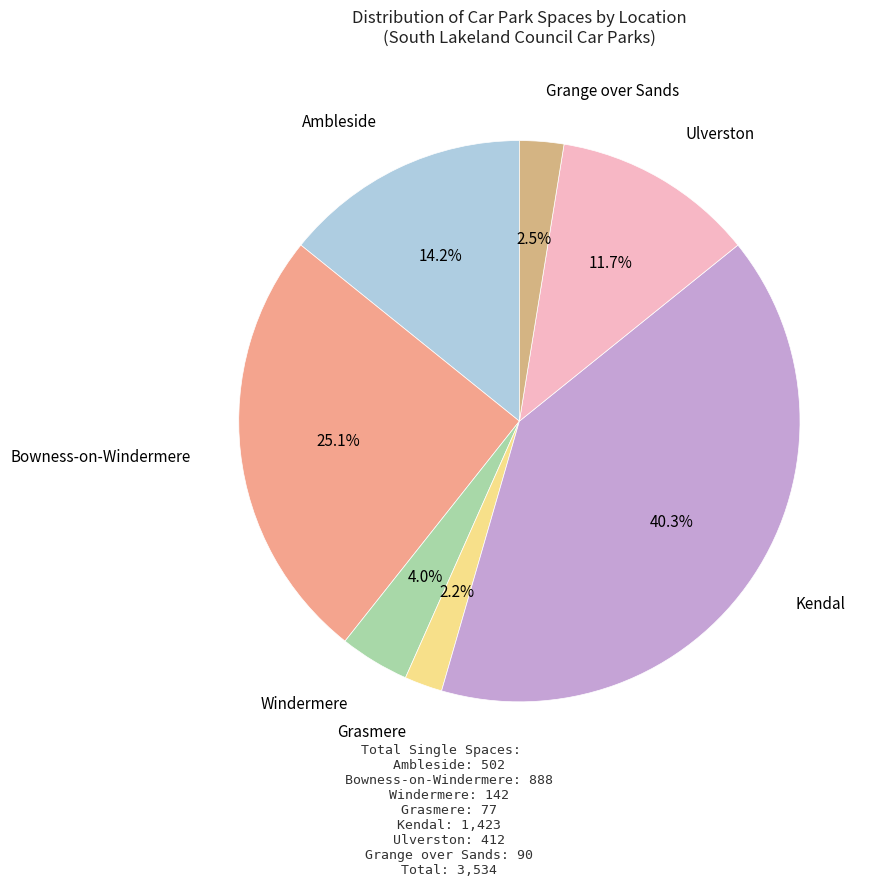

Count the number of slices in the pie.

7